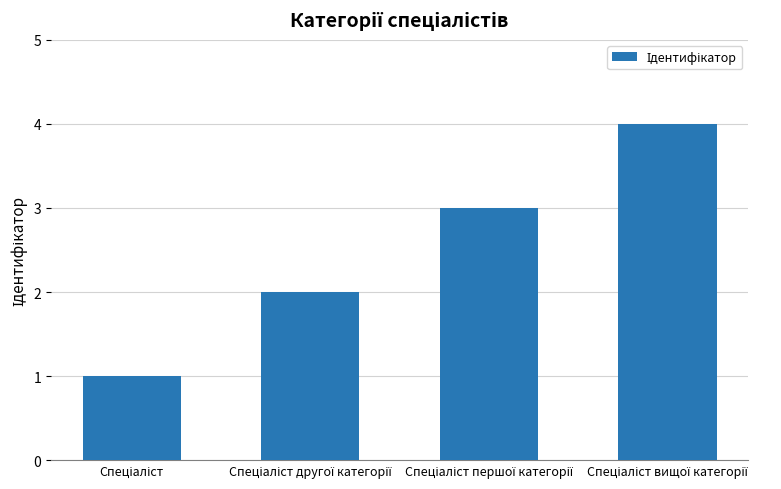

Reading left to right, list all the values displayed in this chart.

1	2	3	4